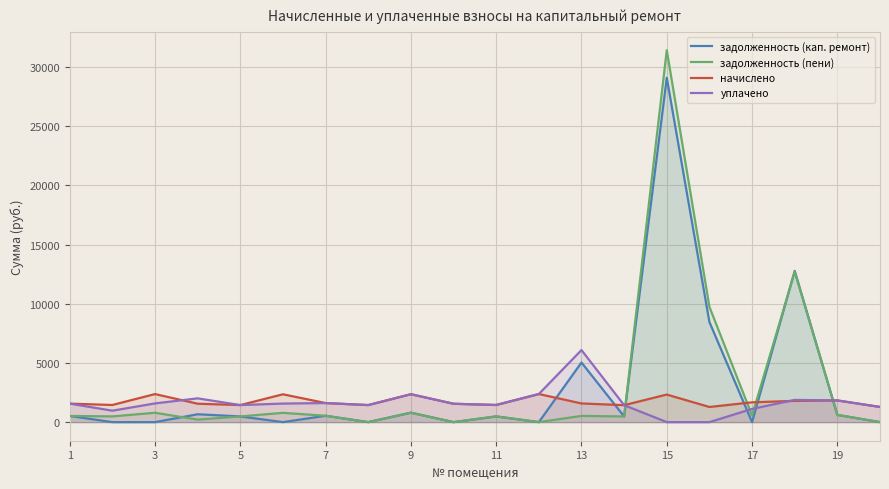

Reading left to right, extract all data points from this chart.

задолженность (кап. ремонт): 521.1	0.0	0.0	665.8	480.9	0.0	537.1	0.0	798.9	0.0	483.0	0.0	5039.4	478.1	29102.3	8461.3	0.0	12785.1	610.8	0.0
задолженность (пени): 521.1	483.0	790.2	212.7	480.9	784.1	537.1	0.0	798.9	0.0	483.0	0.0	526.0	478.1	31432.5	9740.7	558.0	12703.6	610.8	0.0
начислено: 1563.3	1449.0	2370.8	1555.9	1441.6	2352.3	1611.2	1441.6	2359.7	1552.2	1449.0	2374.4	1578.0	1434.2	2330.2	1279.4	1673.9	1795.6	1832.4	1283.1
уплачено: 1563.3	966.0	1580.5	2009.0	1441.6	1568.2	1611.2	1441.6	2359.7	1552.2	1449.0	2374.4	6091.4	1434.2	0.0	0.0	1115.9	1877.0	1832.4	1283.1